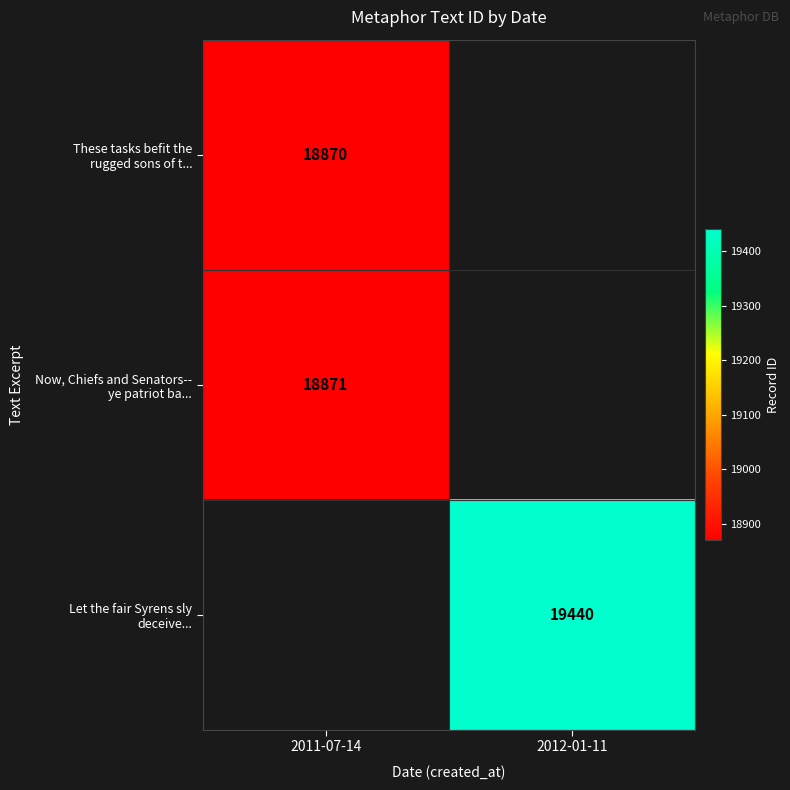

What is the minimum value shown in the chart?

18870.0